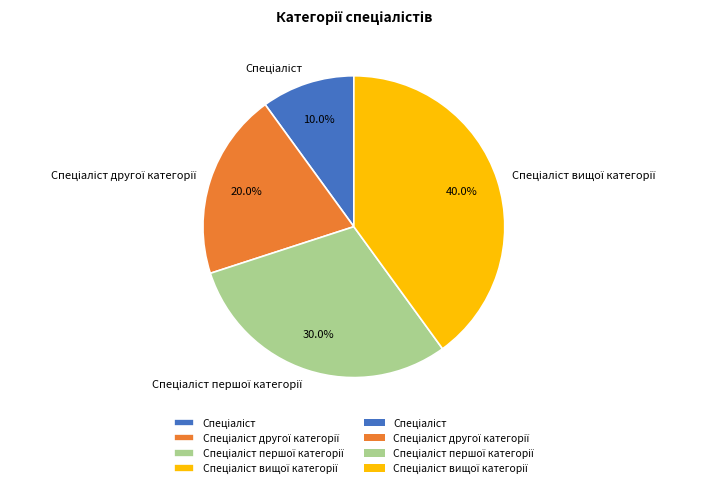

How many segments does this pie chart have?

4